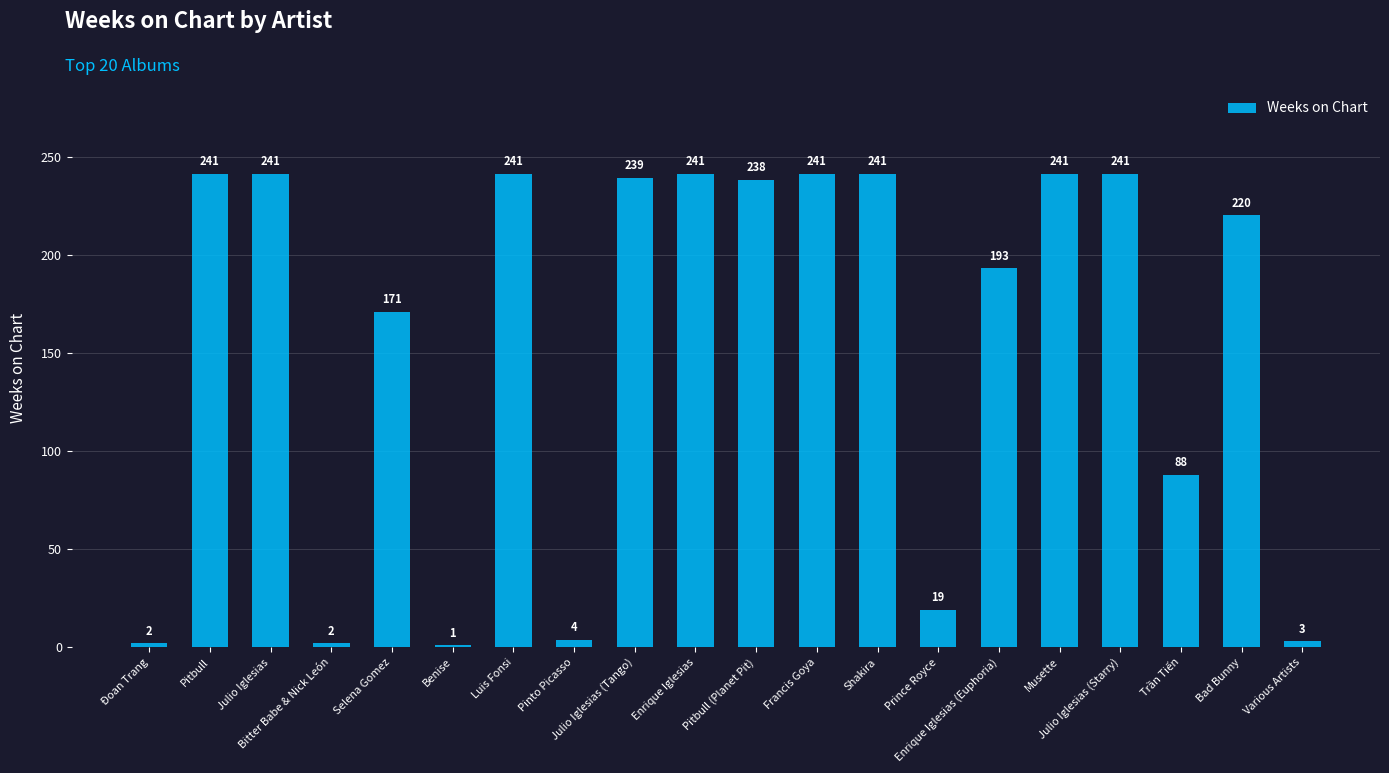

What is the value of the 8th bar from the left?

4